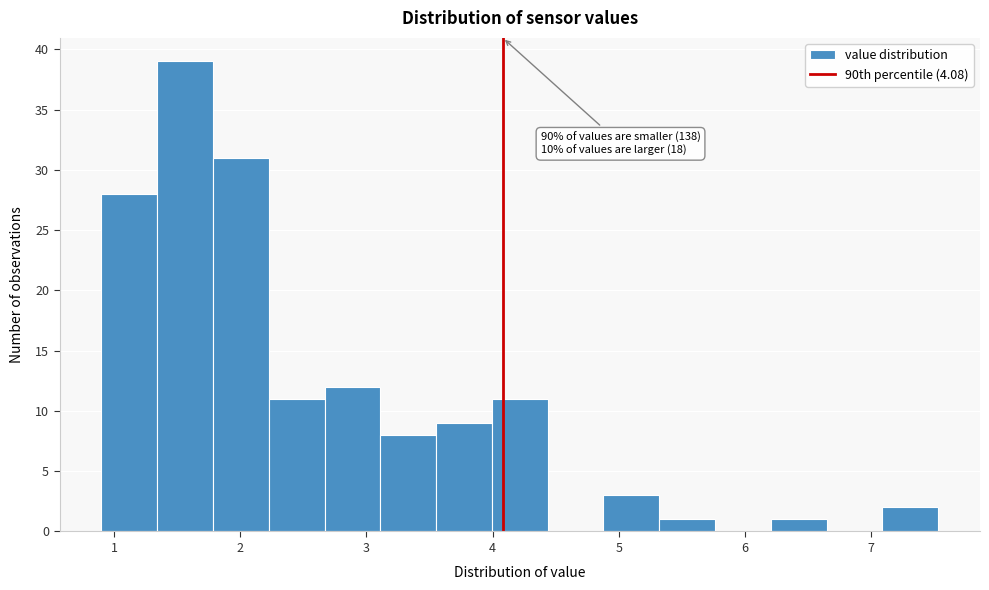

Over which range of the x-axis is the bar tallest?

1.3 to 1.8